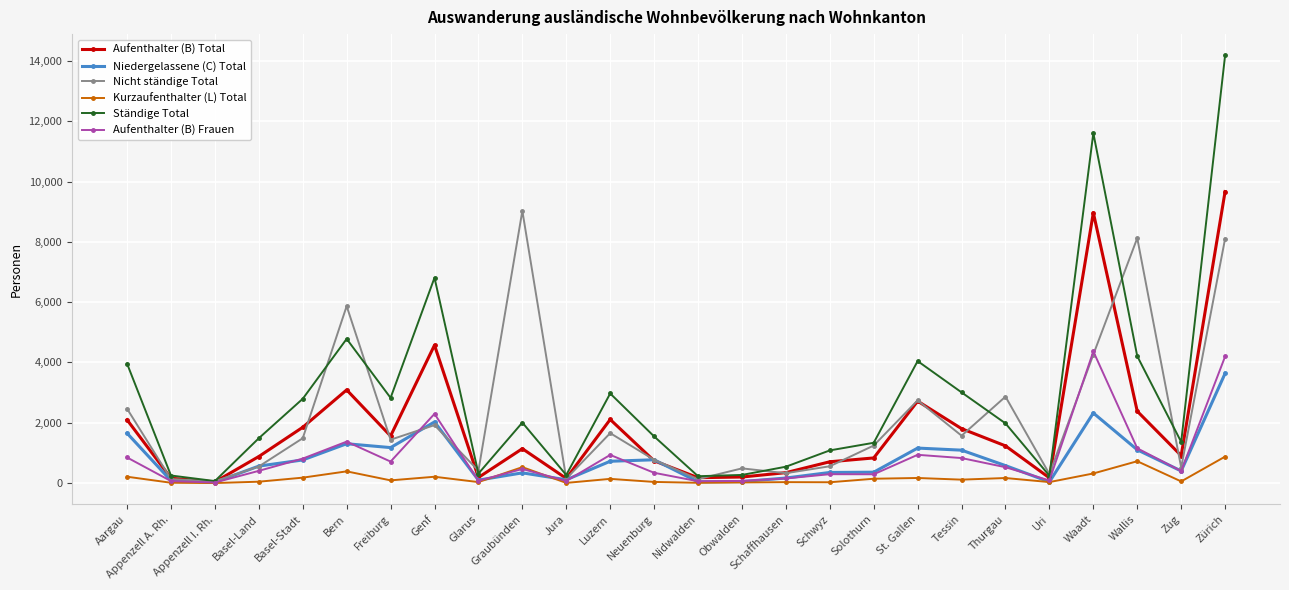

The value of Aufenthalter (B) Total at Aargau is 2098. True or false?

True